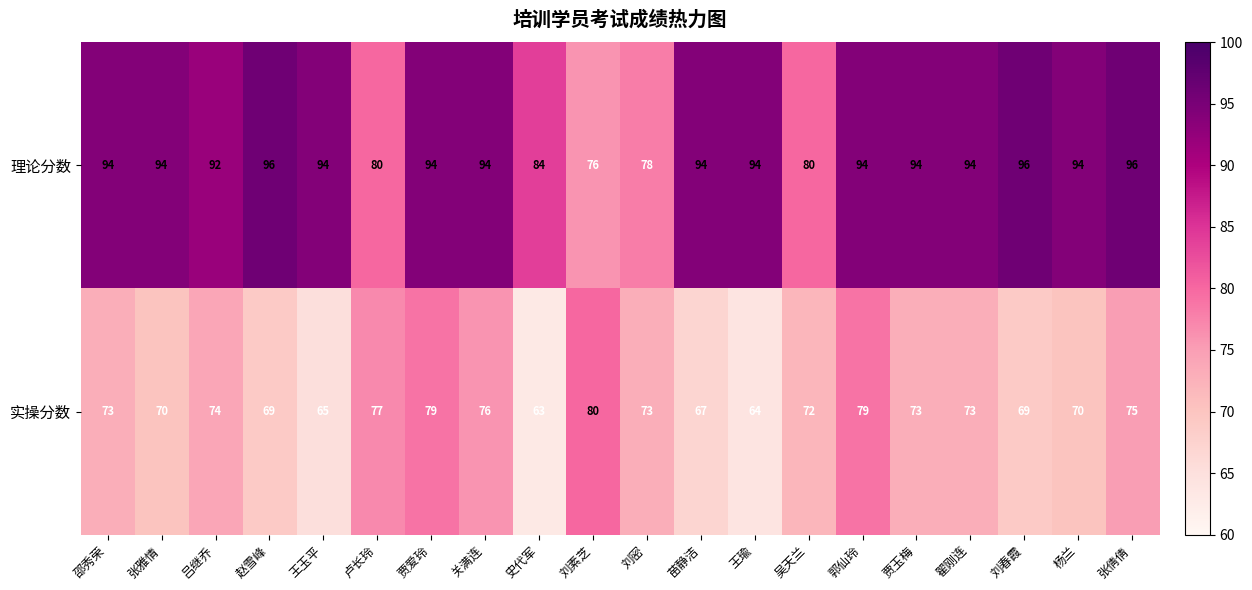

What is the difference between the maximum and second lowest values in the 理论分数 series?

18